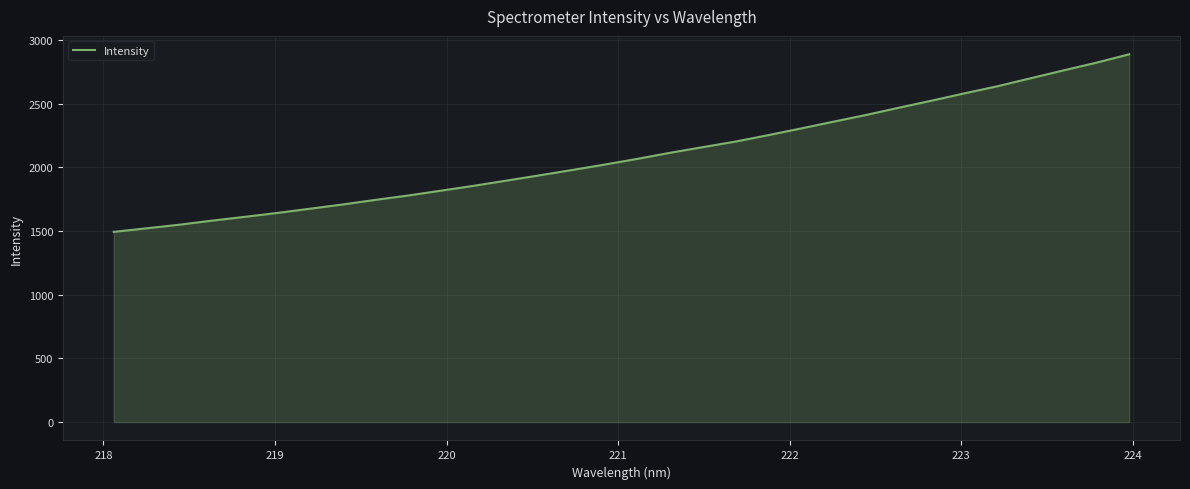

What is the difference between the maximum and minimum values?

1393.9